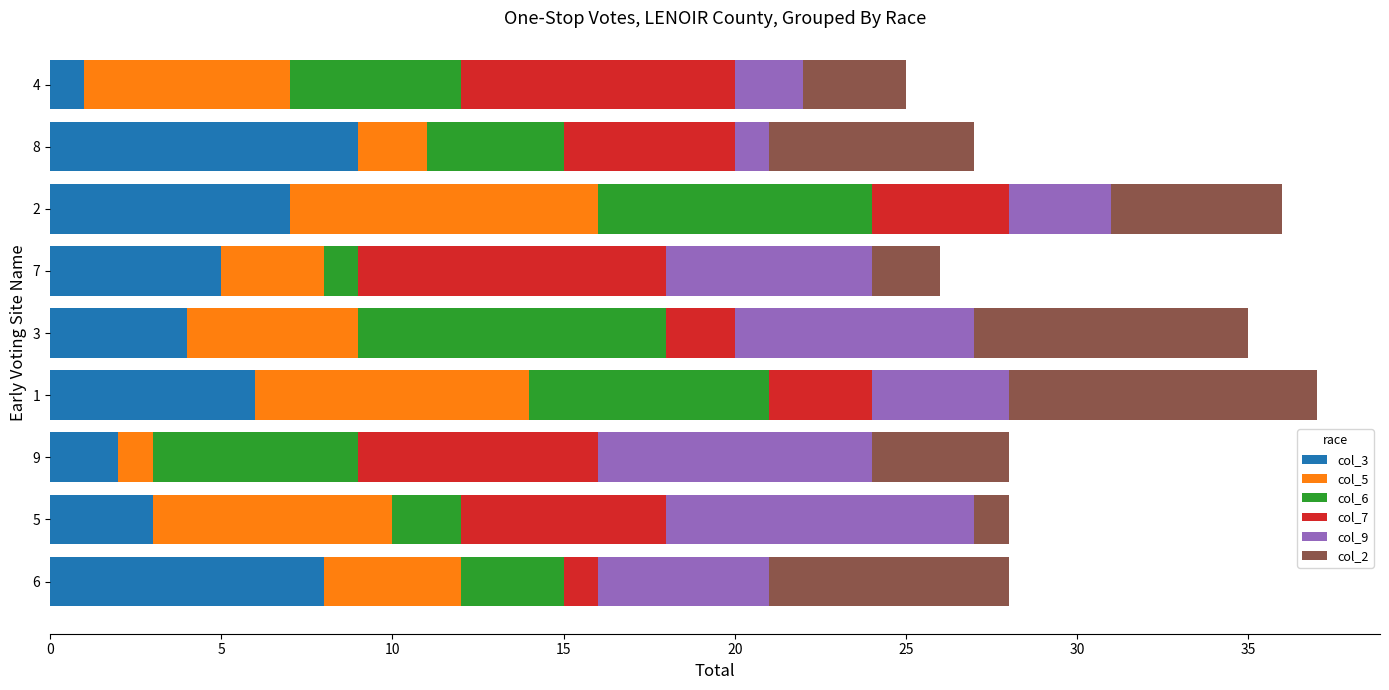

Is it true that col_3 equals 9 at 8?

True